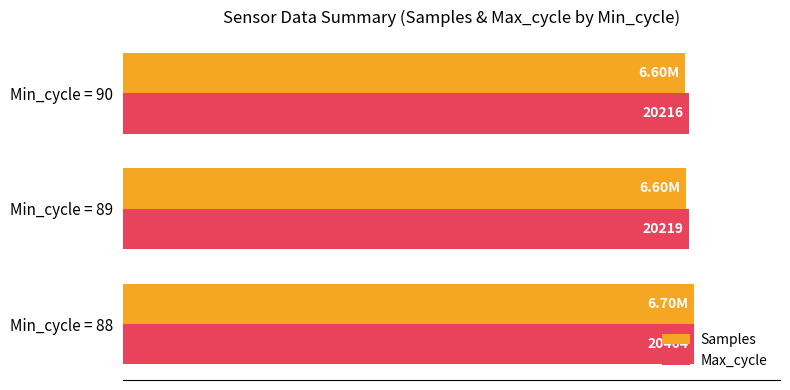

What are all the series names shown in the legend?

Samples, Max_cycle